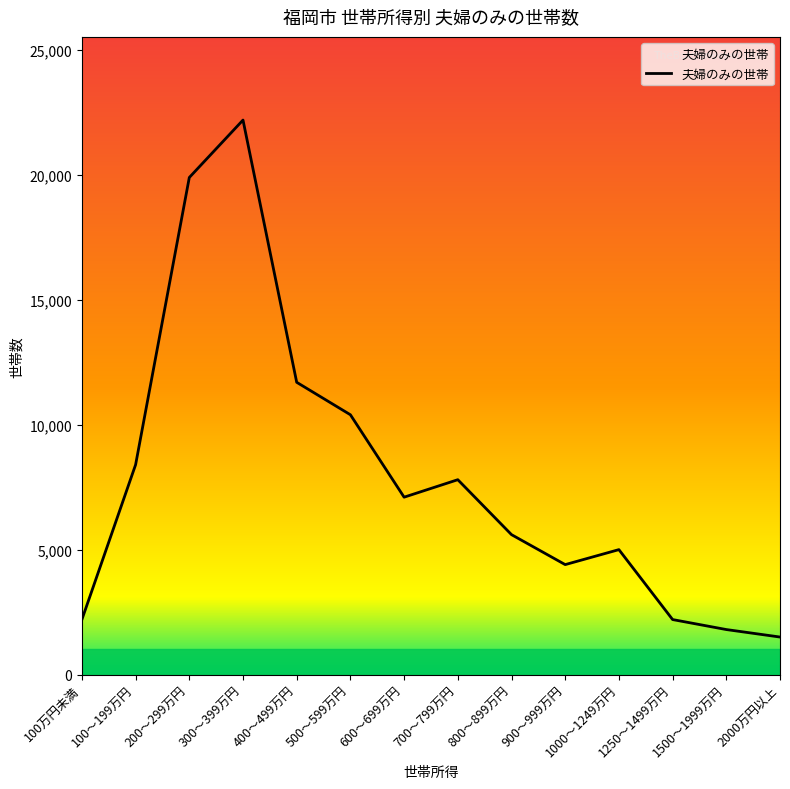

What is the sum of all values?

110200